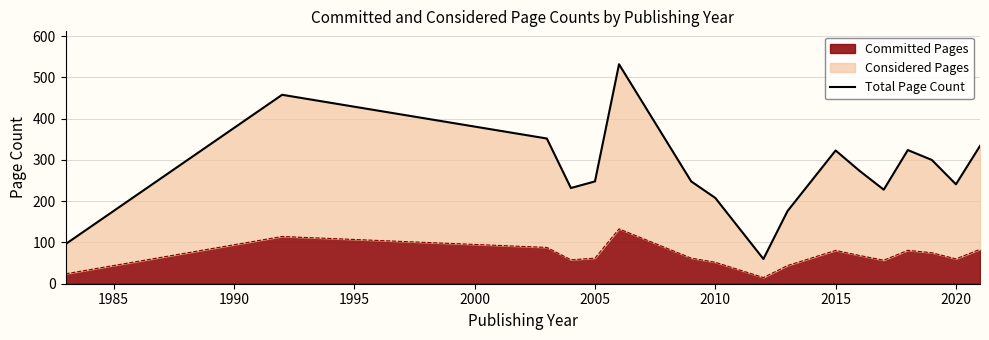

True or false: the data has more than 2 interior local peaks.

True